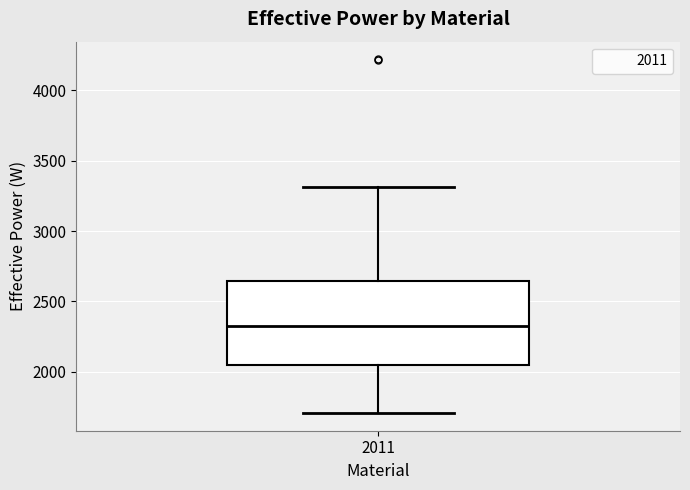

Where does the lower whisker of the box at x = 2011 end on the y-axis? The values are not printed on the chart, so give them approximately, as read against the axis.

1700